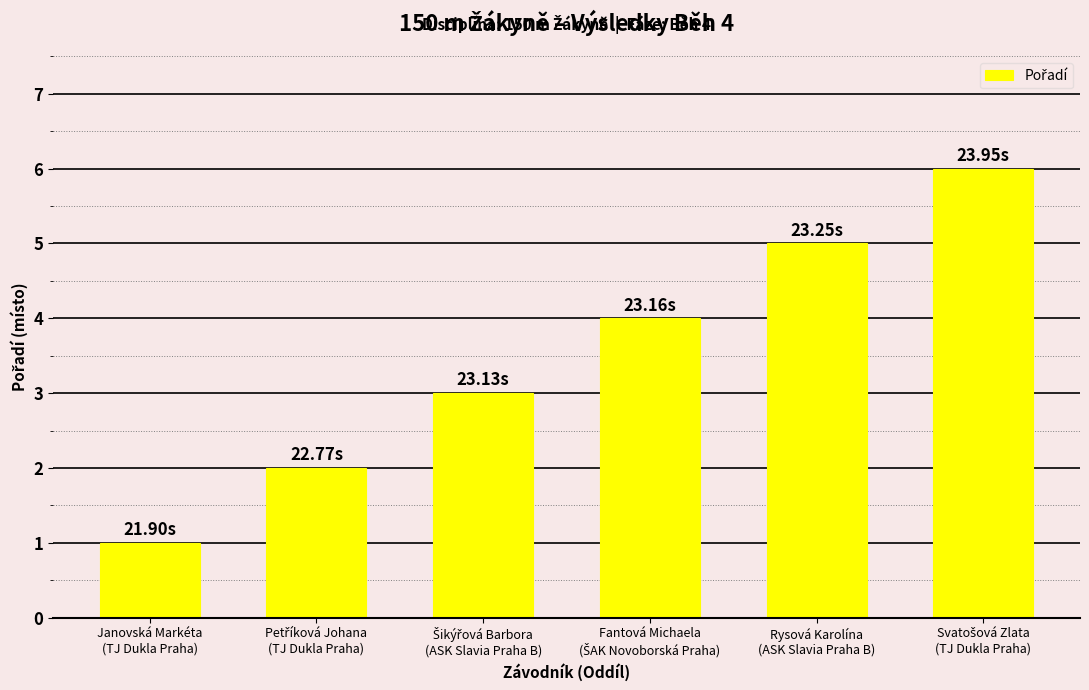

What is the average value?

4